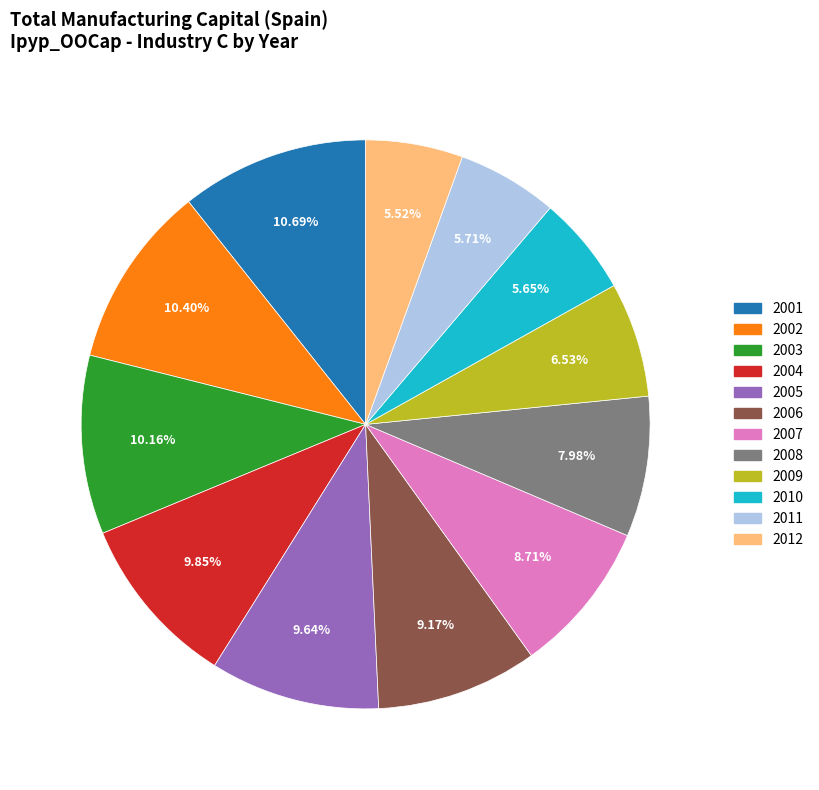

Is the sum of 2002 and 2011 greater than half?

No